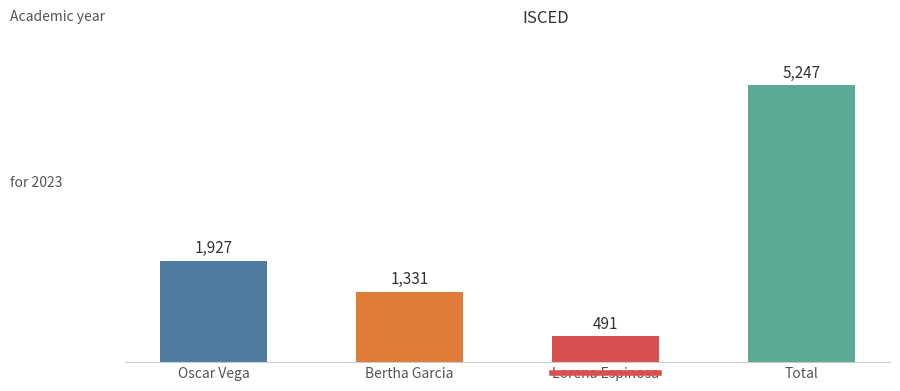

Which has a higher value, Bertha Garcia or Lorena Espinosa?

Bertha Garcia